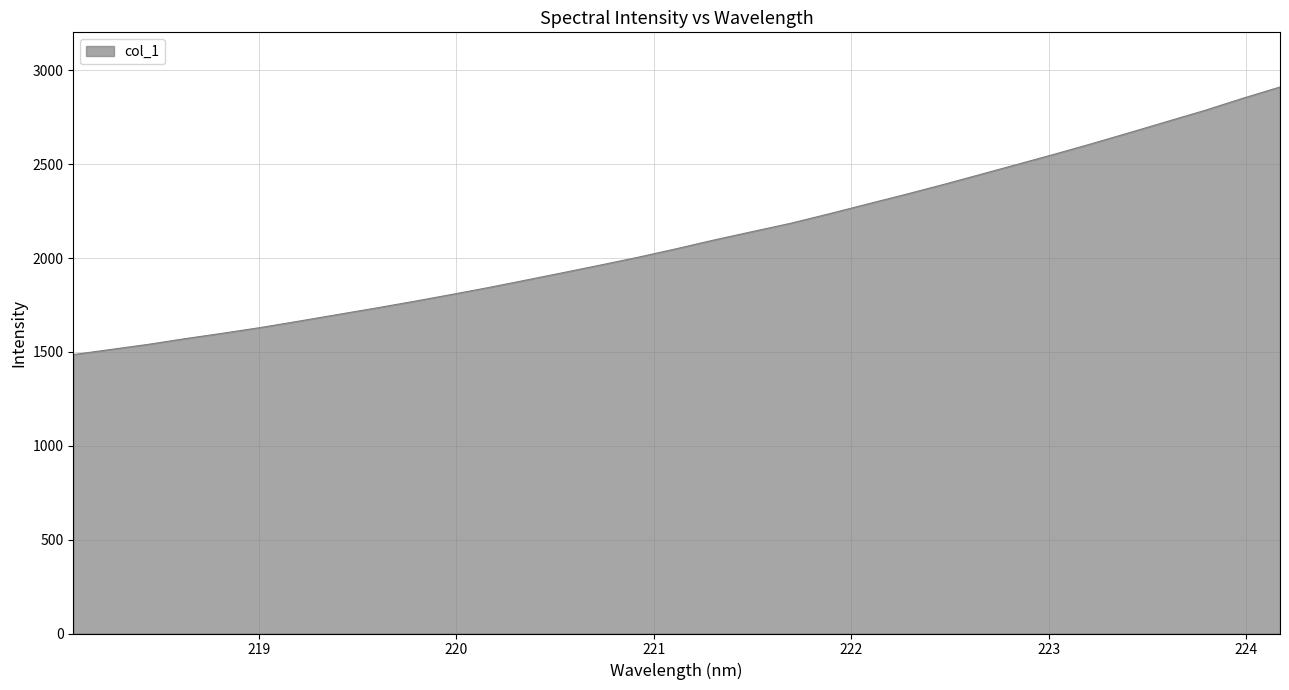

What is the greatest value displayed?

2911.9